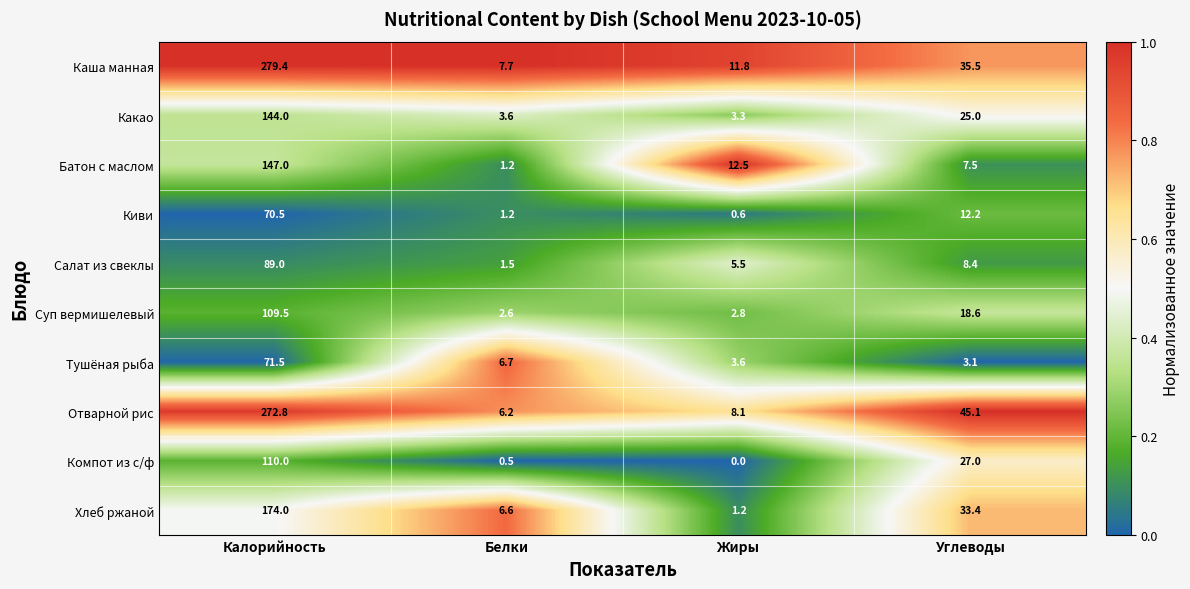

What is the total value across all series at Углеводы?

215.8